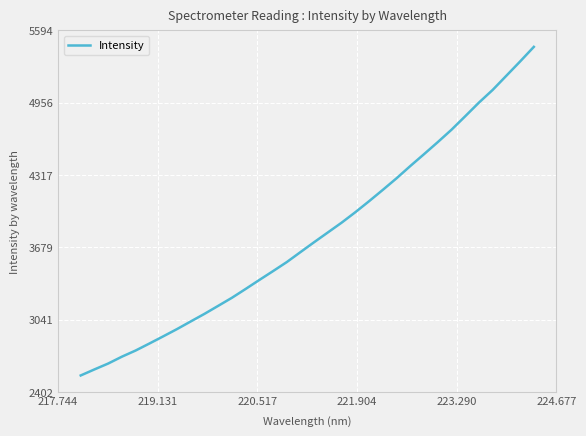

What is the difference between the second highest and second lowest values?

2719.6